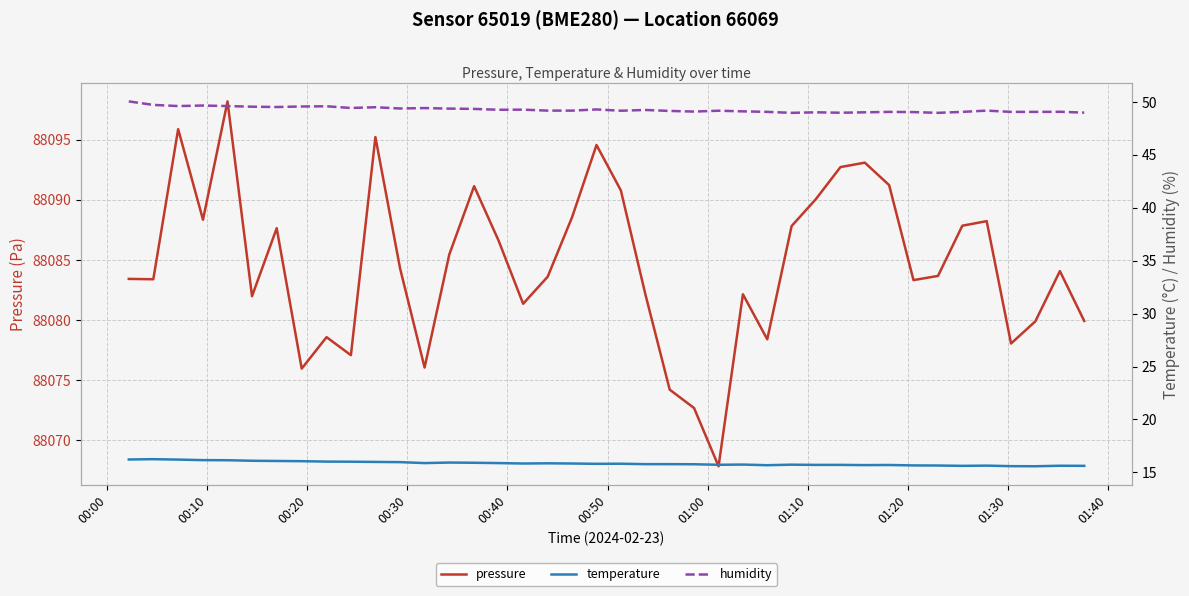

What is the average value of the temperature series?

15.8